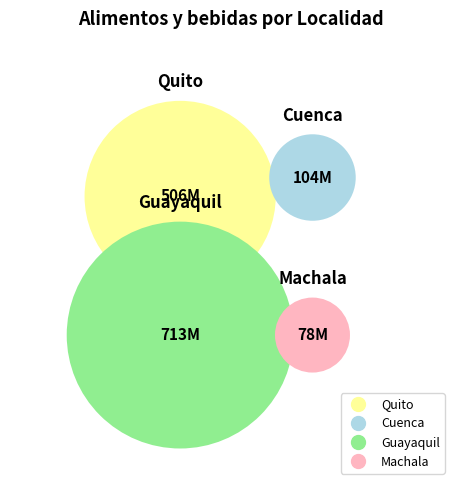

Does any single category account for the majority?

Yes